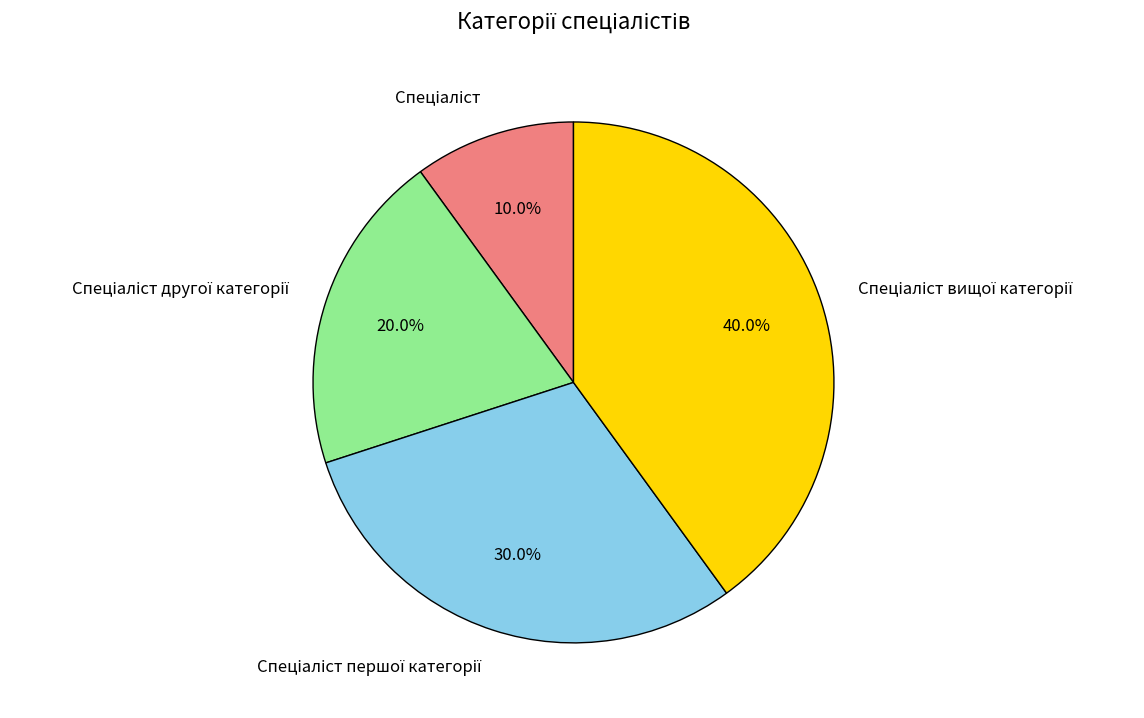

Does any single category account for the majority?

No